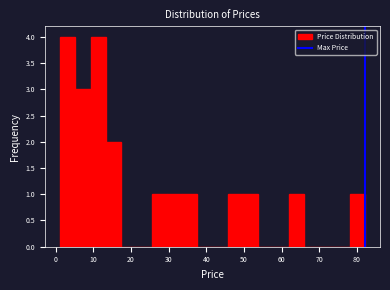

What is the height of the bar covering 78 to 82 on the x-axis? Neither the bar edges nor the heights are printed on the chart, so give them approximately, as read against the axes.

1